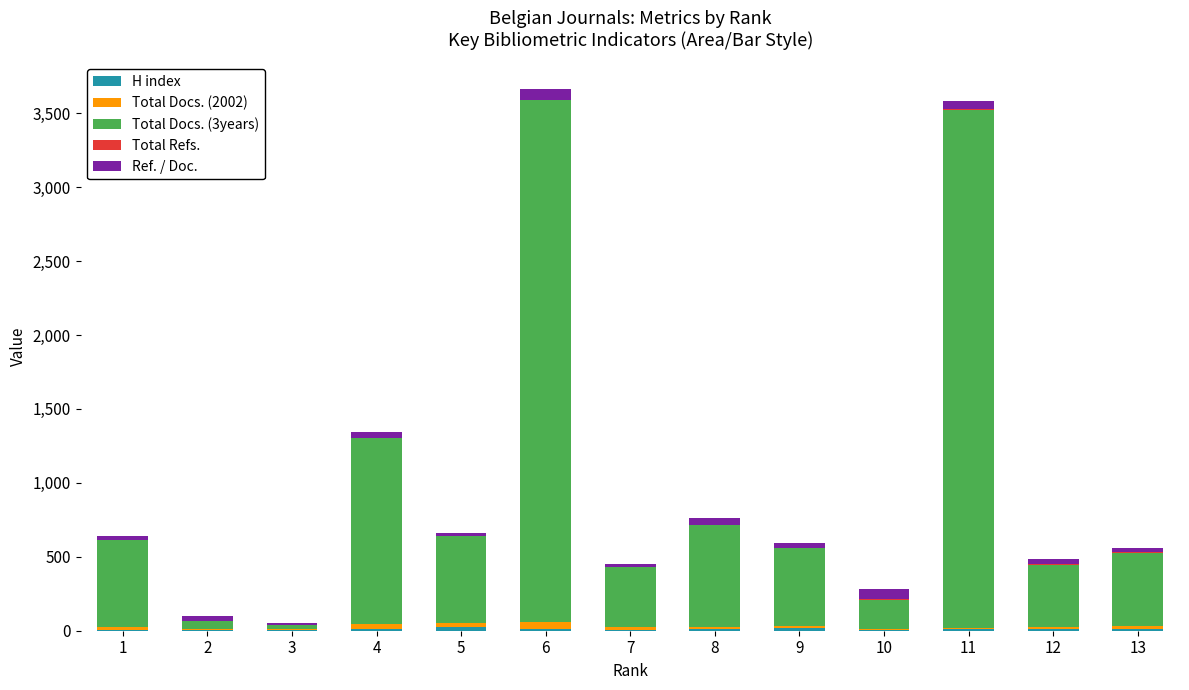

Count the number of data series in this chart.

5